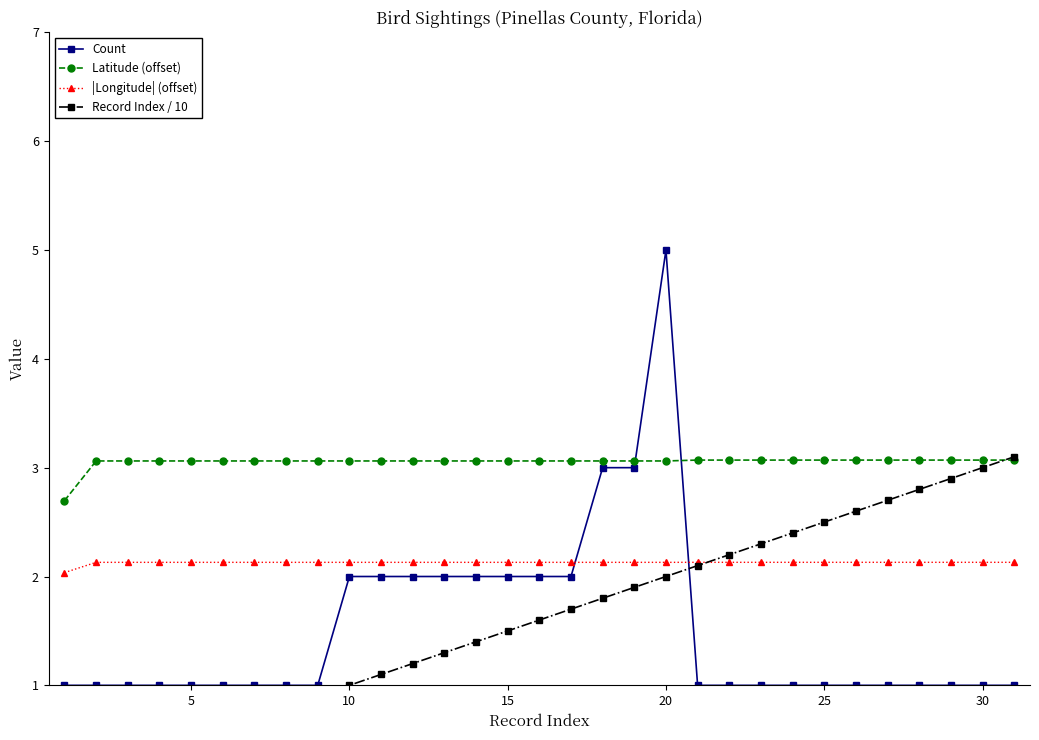

True or false: Latitude (offset) and Count intersect in this chart.

True